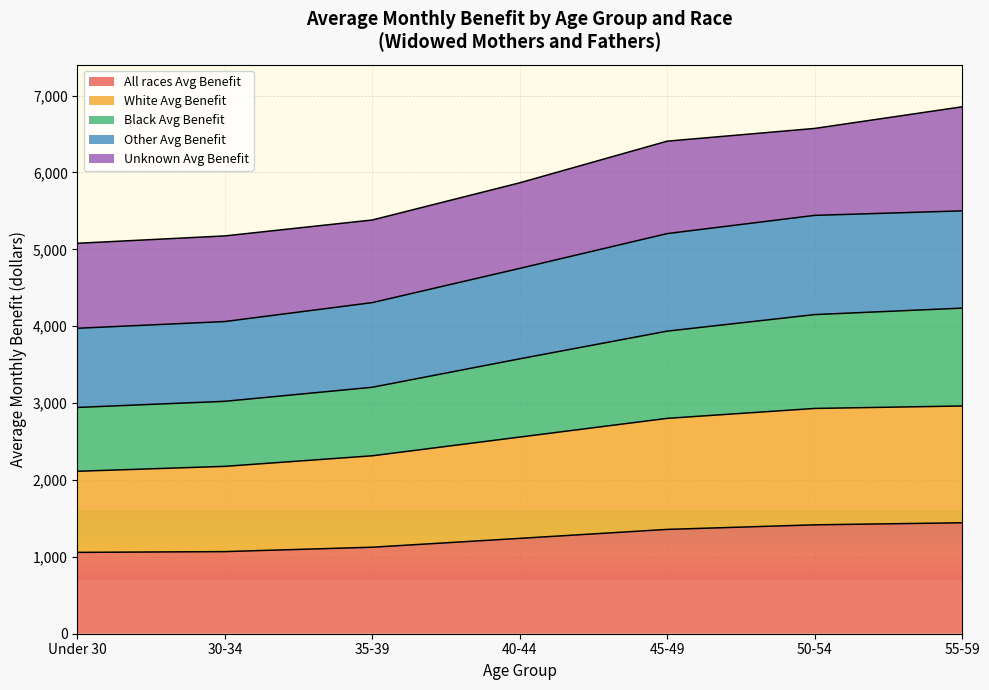

Between 40-44 and 55-59, which is larger?

55-59